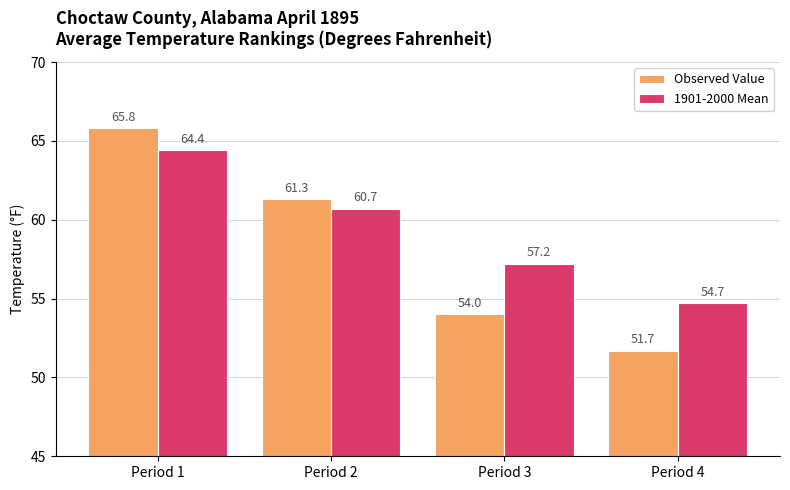

At which label does Observed Value reach its peak?

Period 1